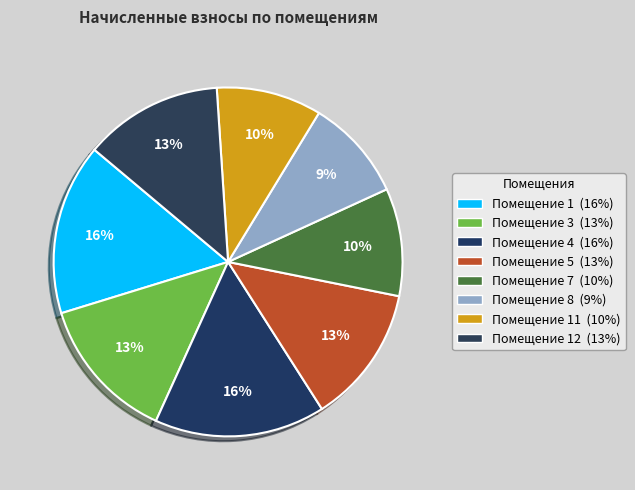

How many segments does this pie chart have?

8